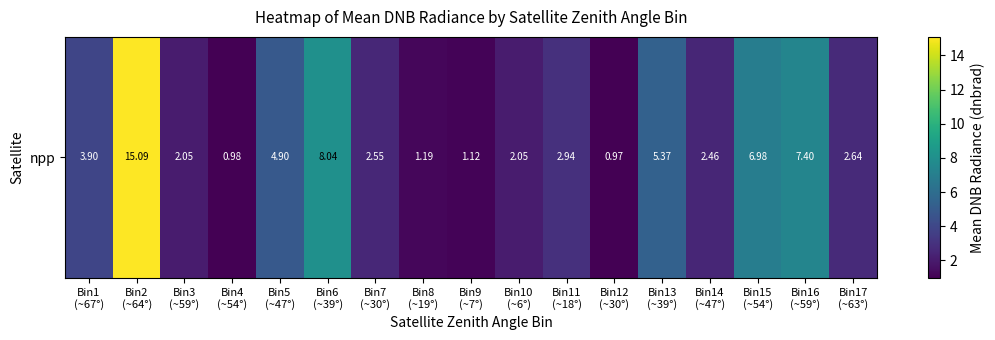

Is it true that the value at Bin3
(~59°) is 3.2?

False